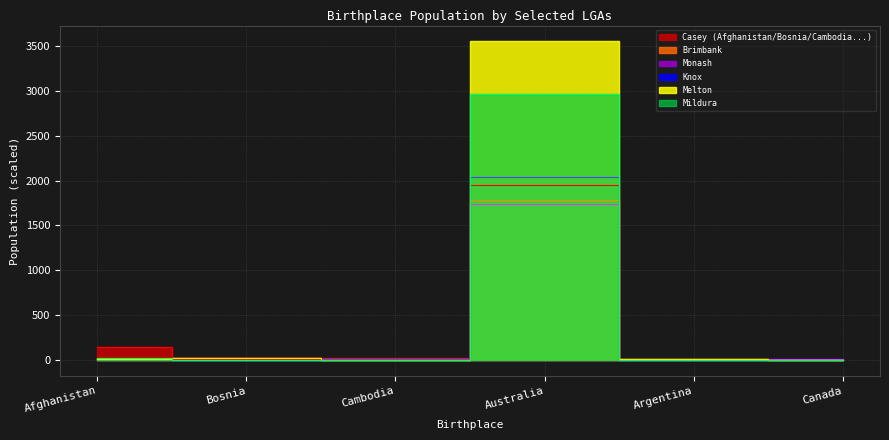

At which label is Melton closest to 1776?

Bosnia